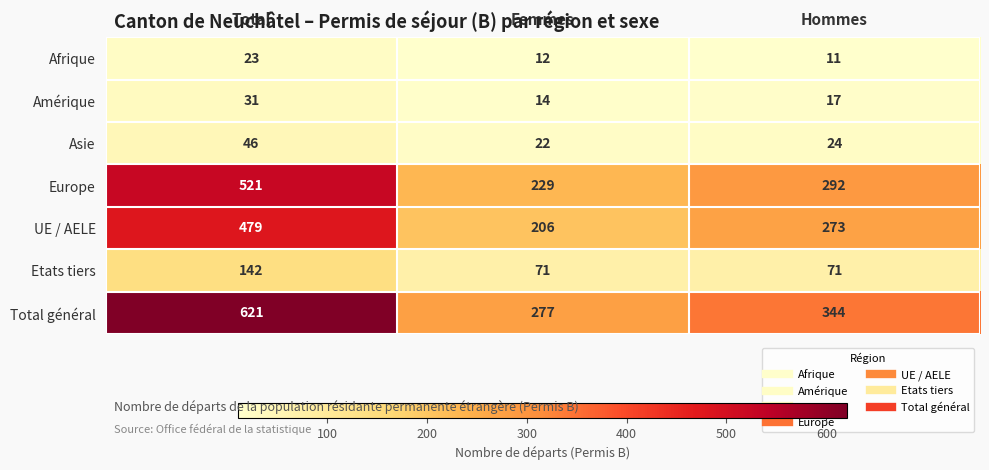

Which series has the widest spread of values?

Total général